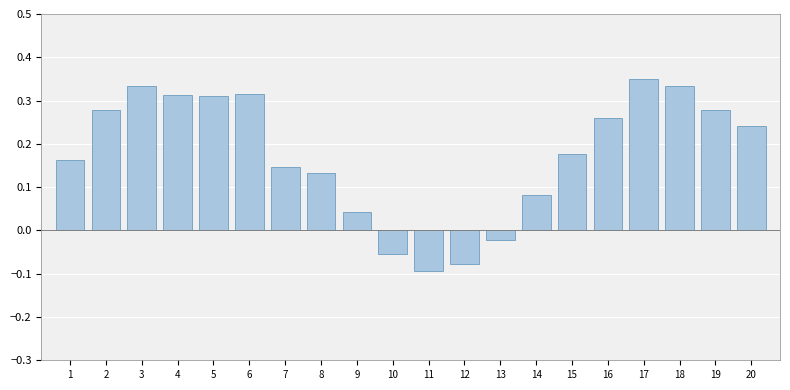

Which category has the lowest value across all series?

11